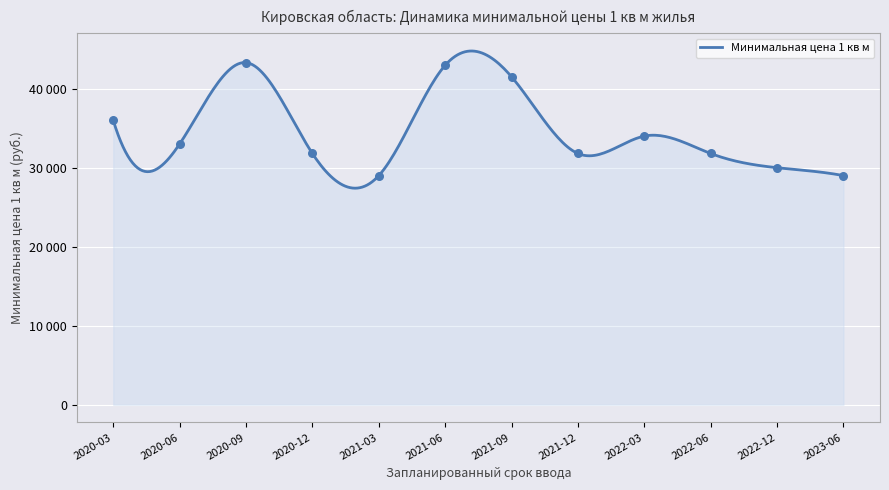

Which has a higher value, 2020-06 or 2021-09?

2021-09